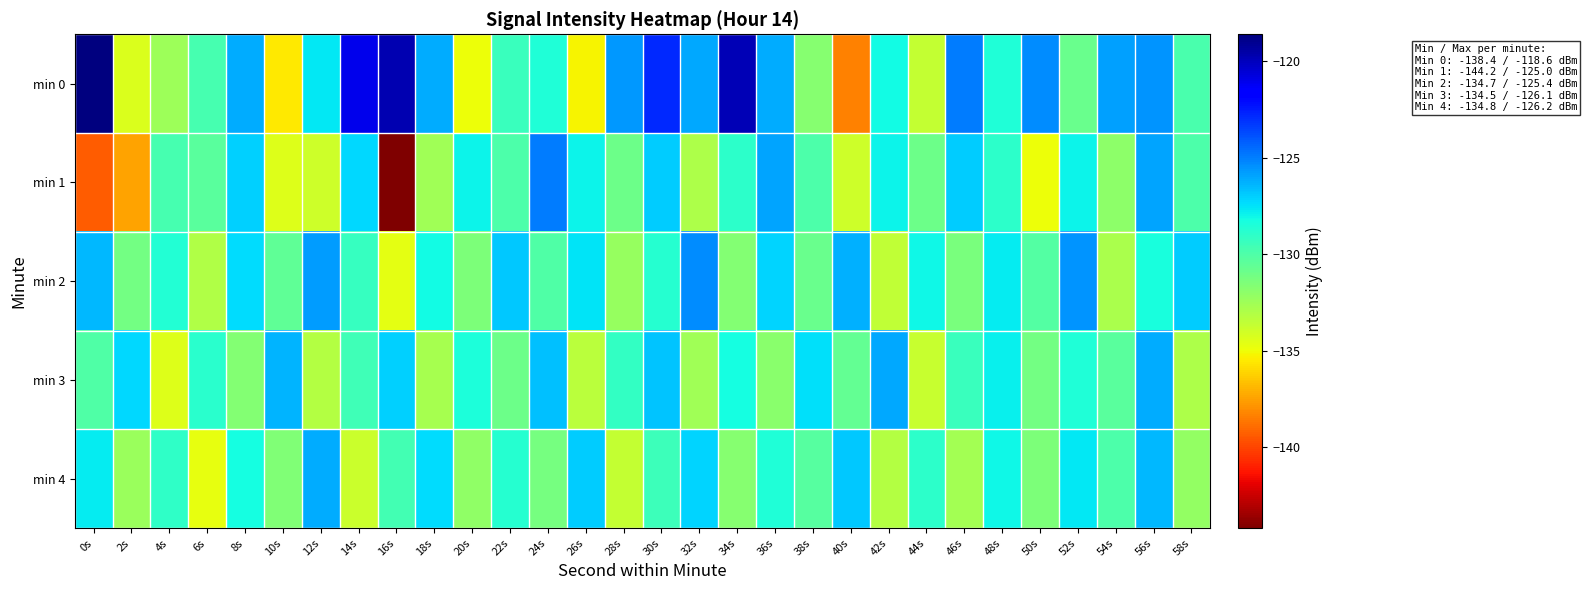

What is the difference between the highest and lowest values at 14s?

12.8